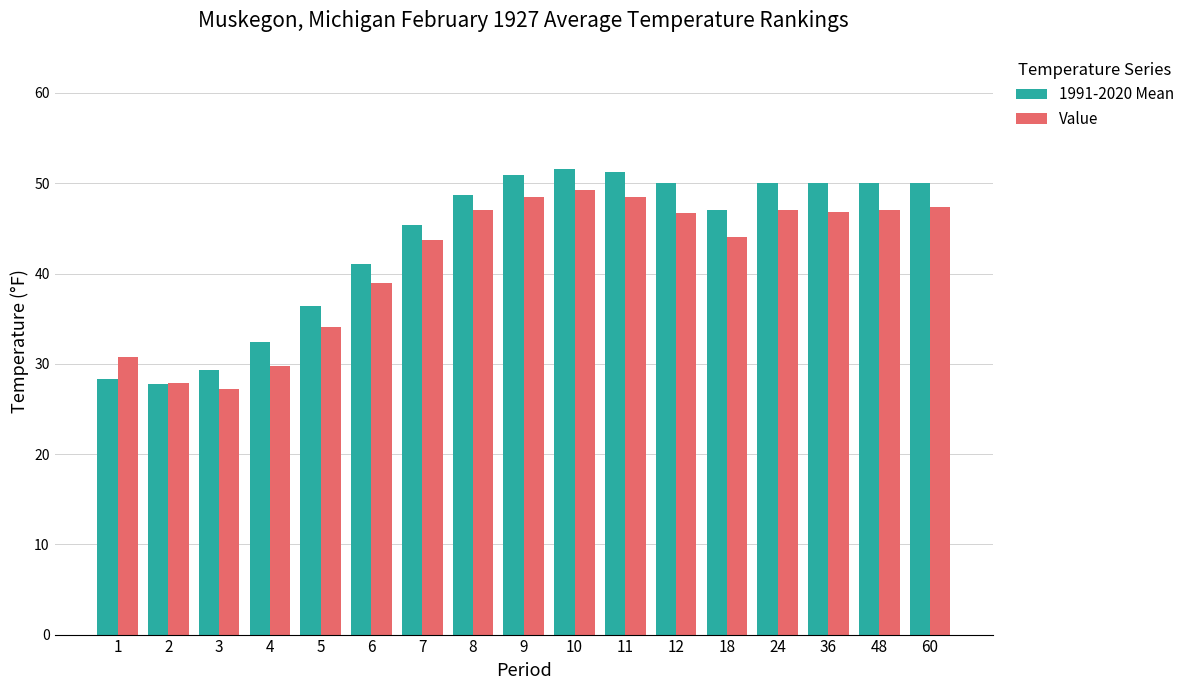

The 1991-2020 Mean series shows 32.4 at 4. True or false?

True